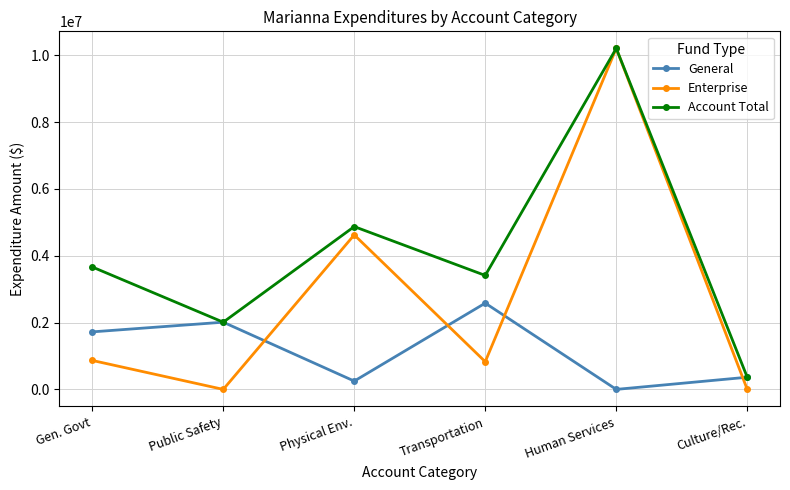

At which category does the chart reach its peak across all series?

Human Services